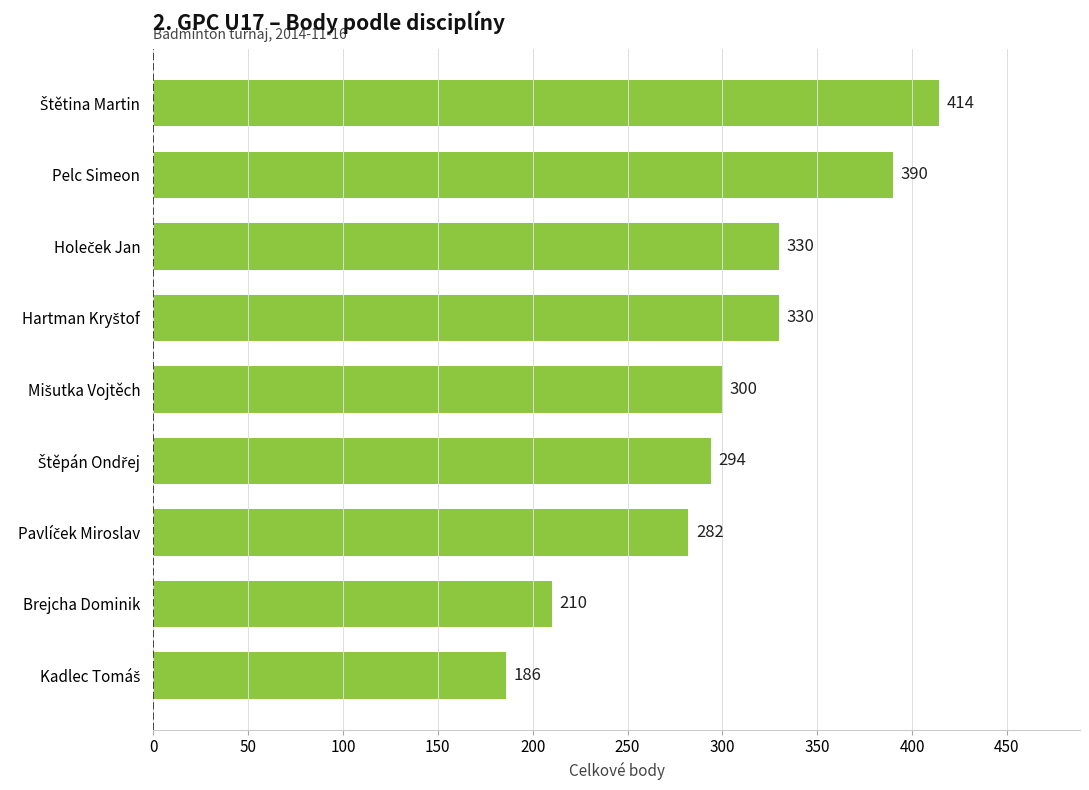

What is the maximum value shown in the chart?

414